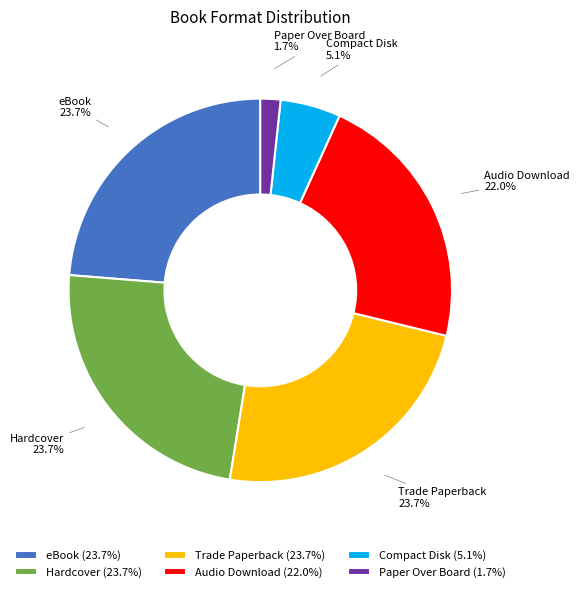

Does any single category account for the majority?

No